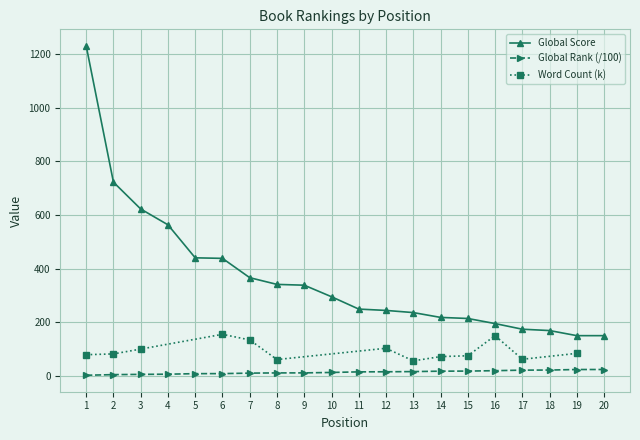

True or false: Global Score and Global Rank cross at least once.

False